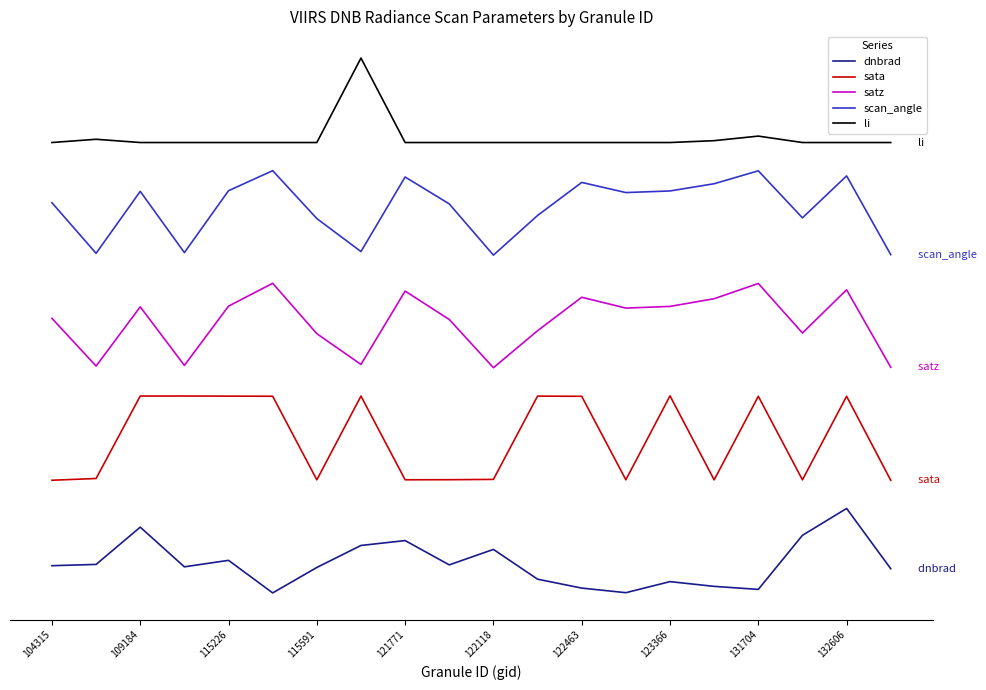

What is the sum of all li values?

1617.0